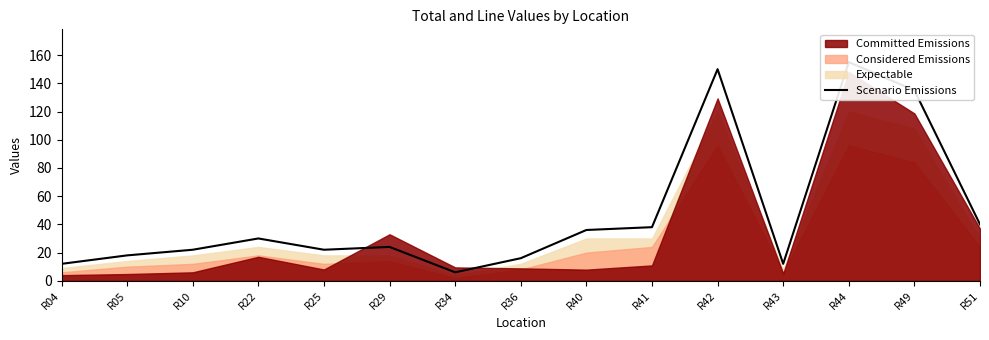

True or false: there are more than 0 points higher than both neighbors.

True